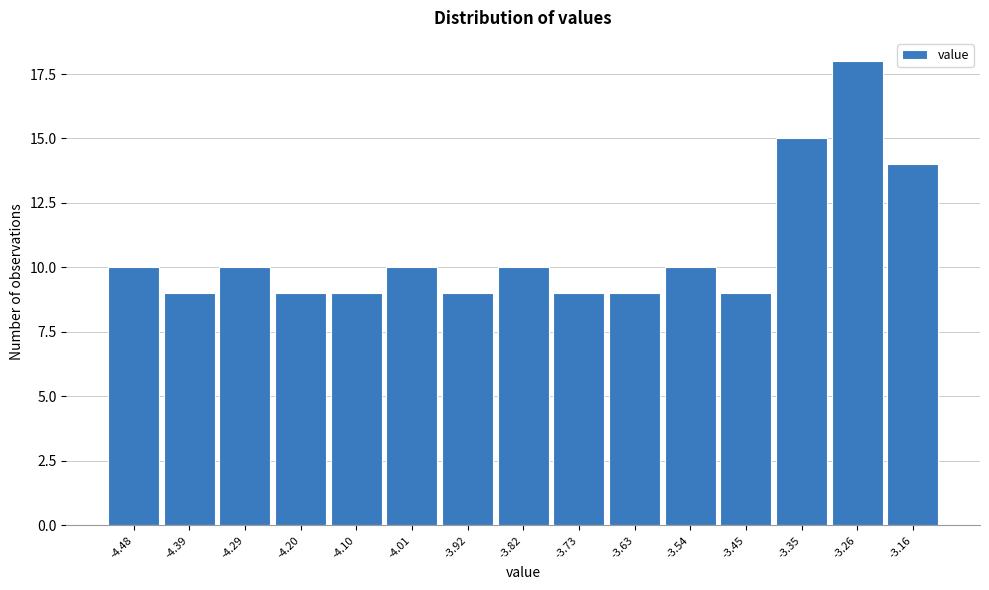

Reading left to right, extract all data points from this chart.

10	9	10	9	9	10	9	10	9	9	10	9	15	18	14